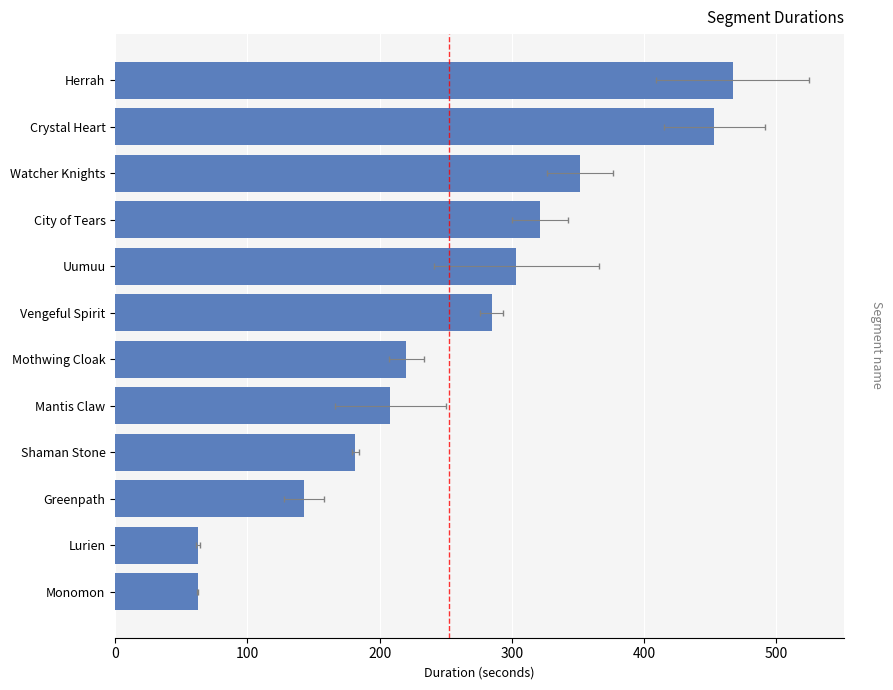

What position from the left is Lurien?

2